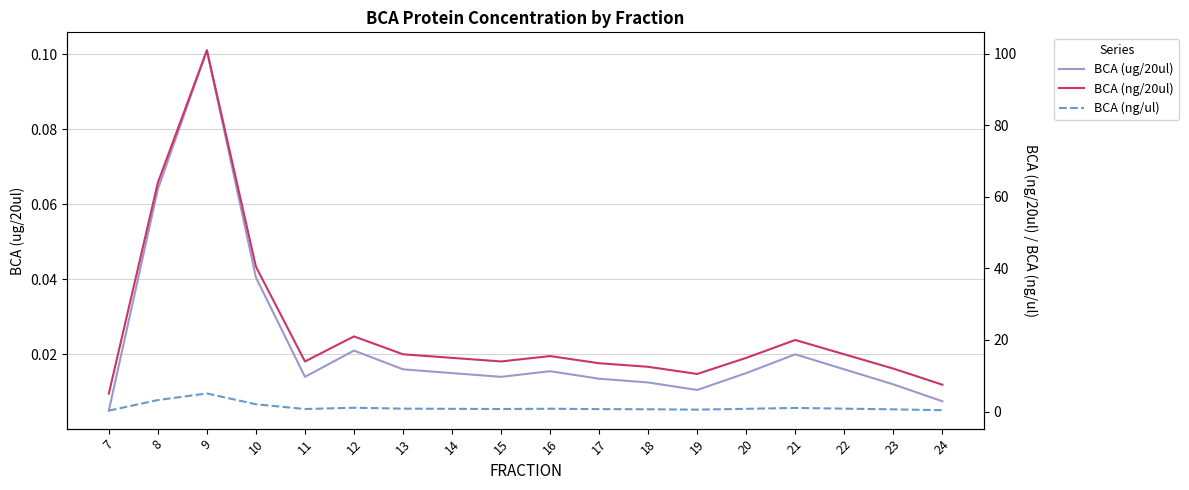

Is this an area chart (filled region under the line)?

No